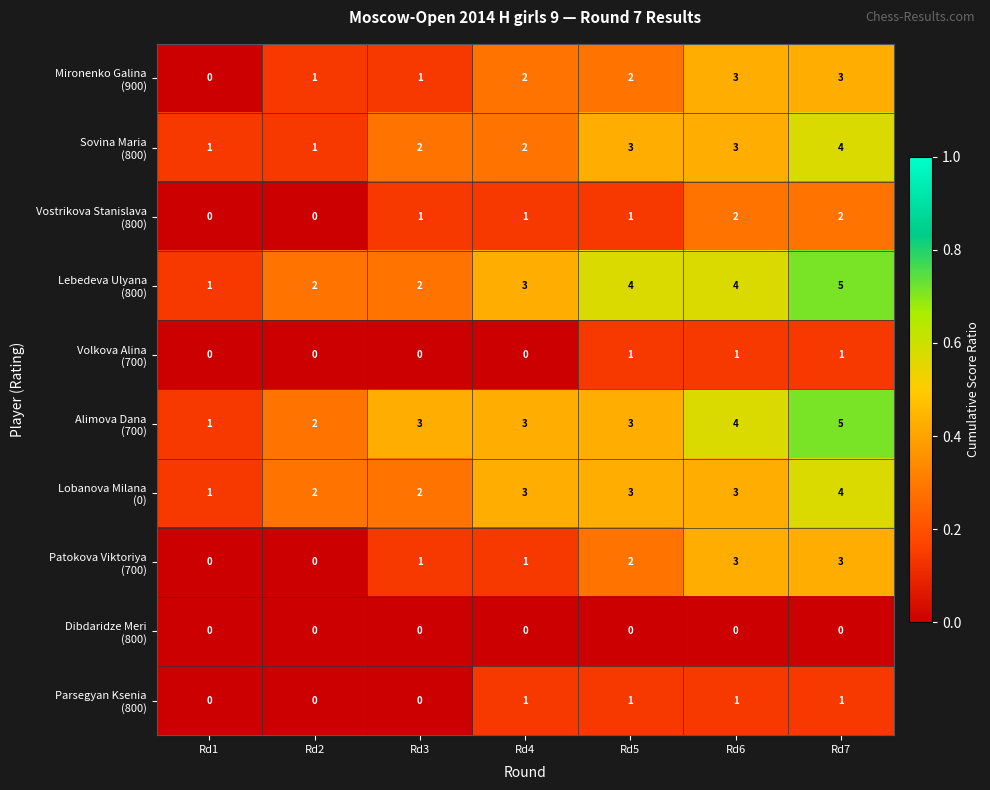

At which category is the sum across all series the highest?

Rd7